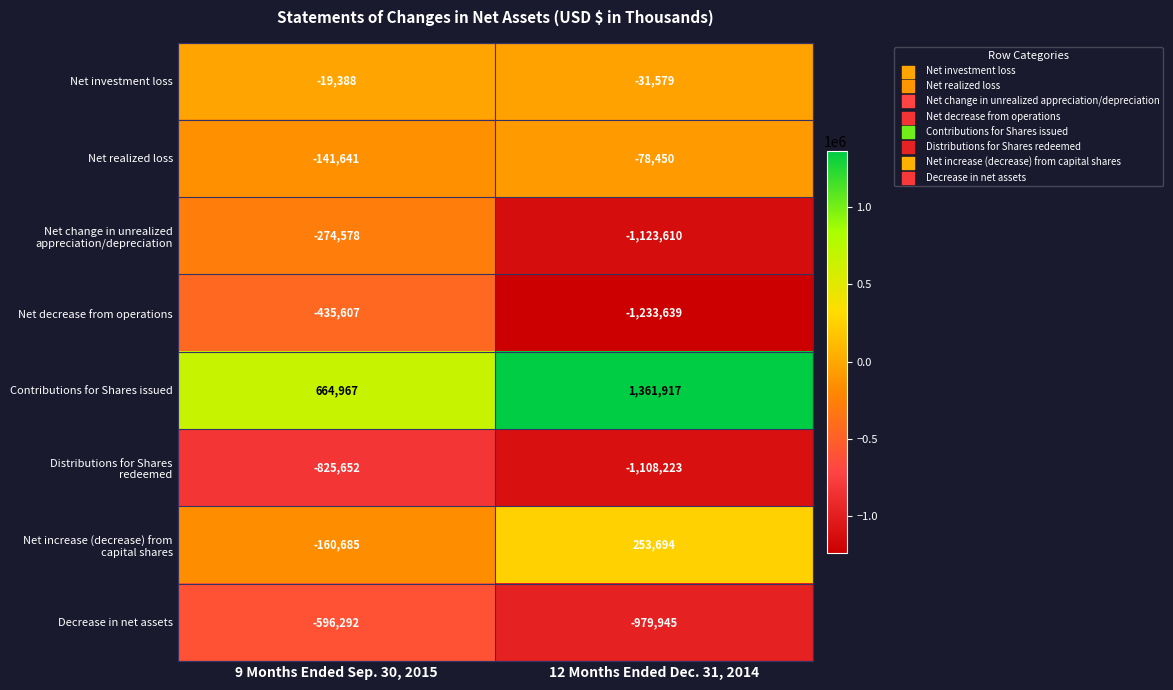

What is the total value across all series at 9 Months Ended Sep. 30, 2015?

-1788876